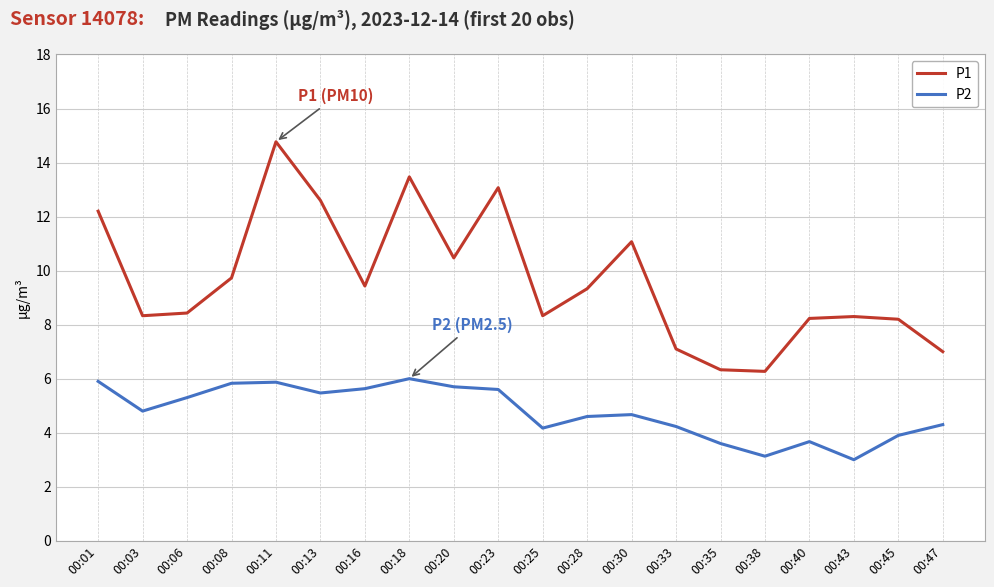

True or false: P2 and P1 intersect in this chart.

False